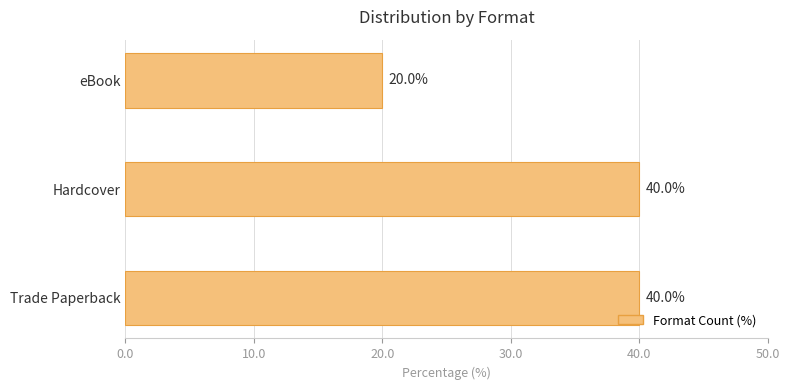

What is the difference between the values at Hardcover and eBook?

20